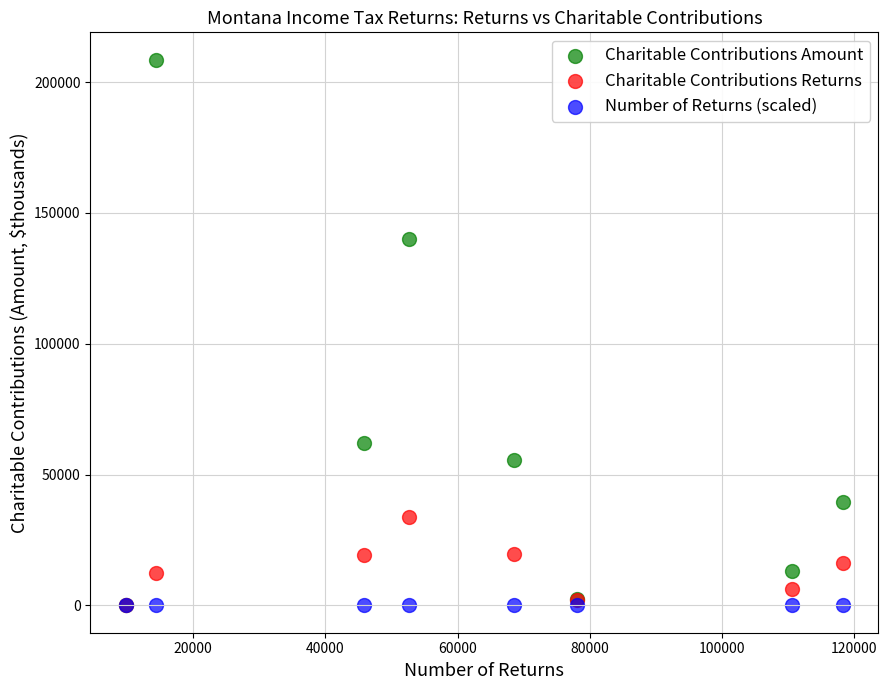

Which series has the largest Y range (max minus min)?

Charitable Contributions Amount